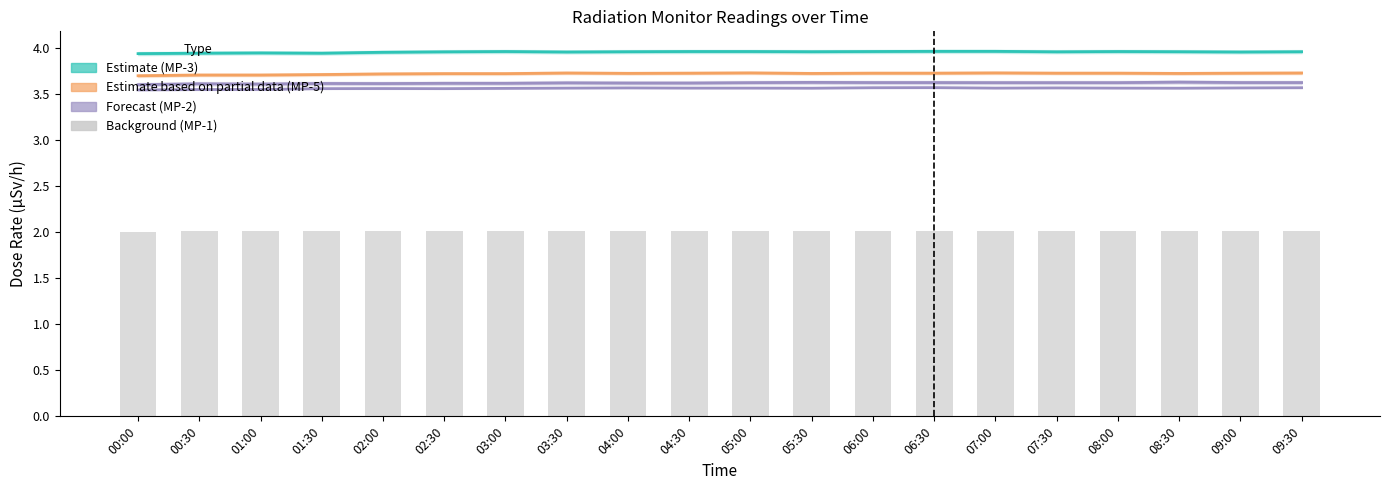

Which label corresponds to the largest value in the chart?

06:30